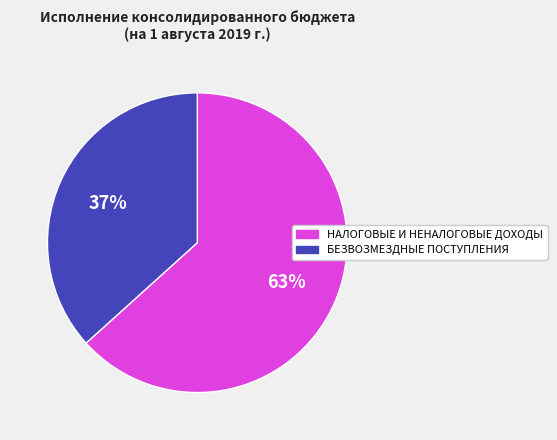

How many slices are in this pie chart?

2